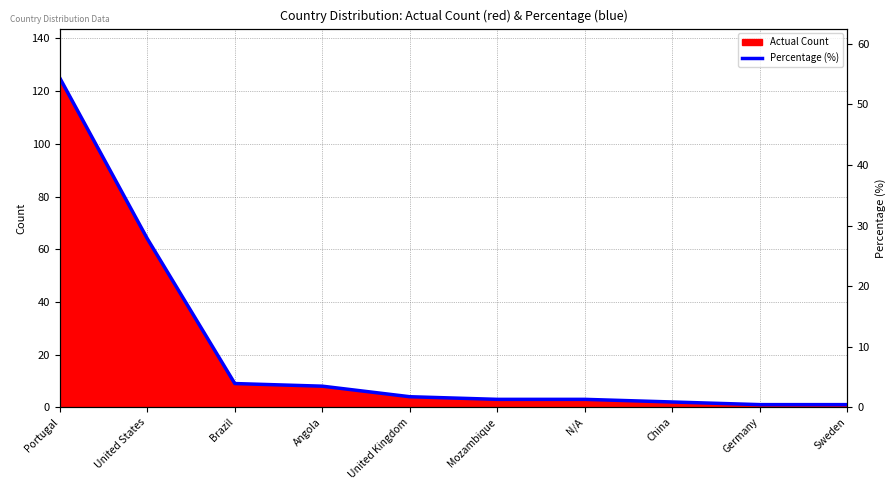

What position from the right is China?

3